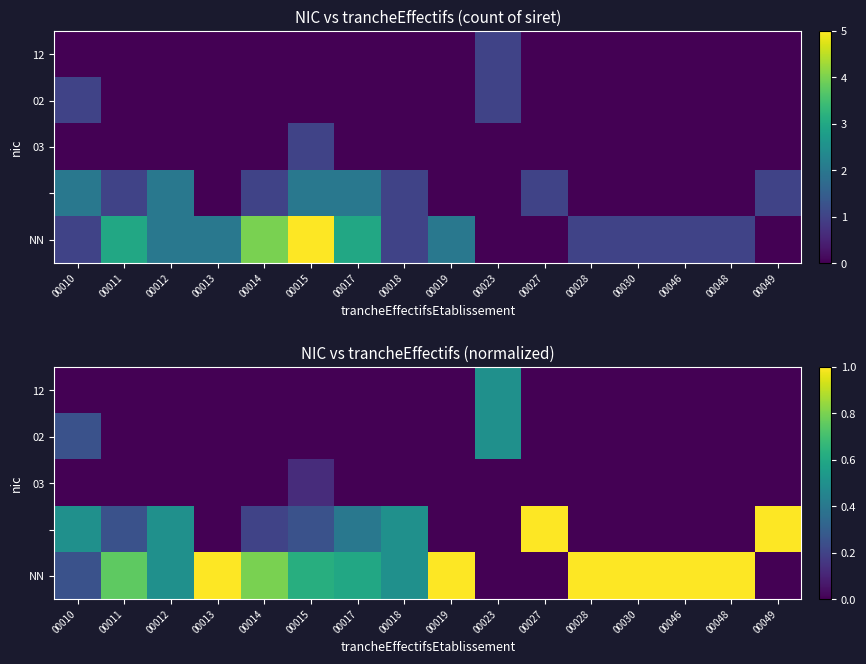

Is the value of NN at 00019 greater than the value of 03 at 00049?

Yes